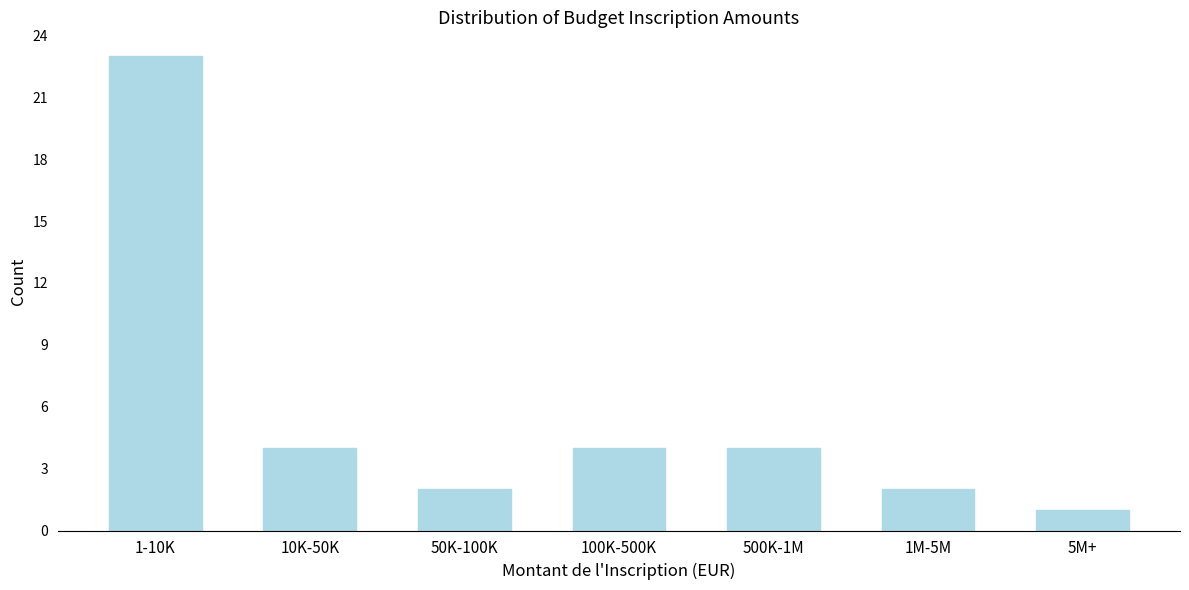

Reading left to right, extract all data points from this chart.

23	4	2	4	4	2	1